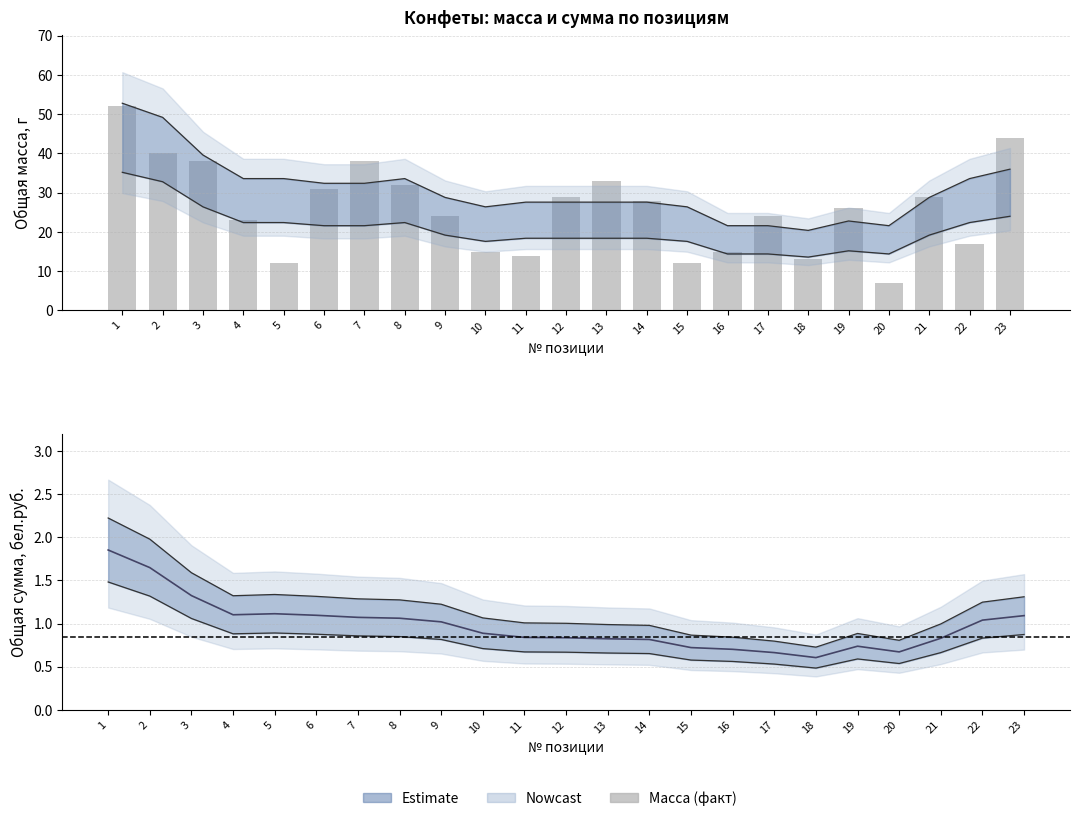

Reading left to right, transcribe all the data shown in this chart.

52	40	38	23	12	31	38	32	24	15	14	29	33	28	12	15	24	13	26	7	29	17	44